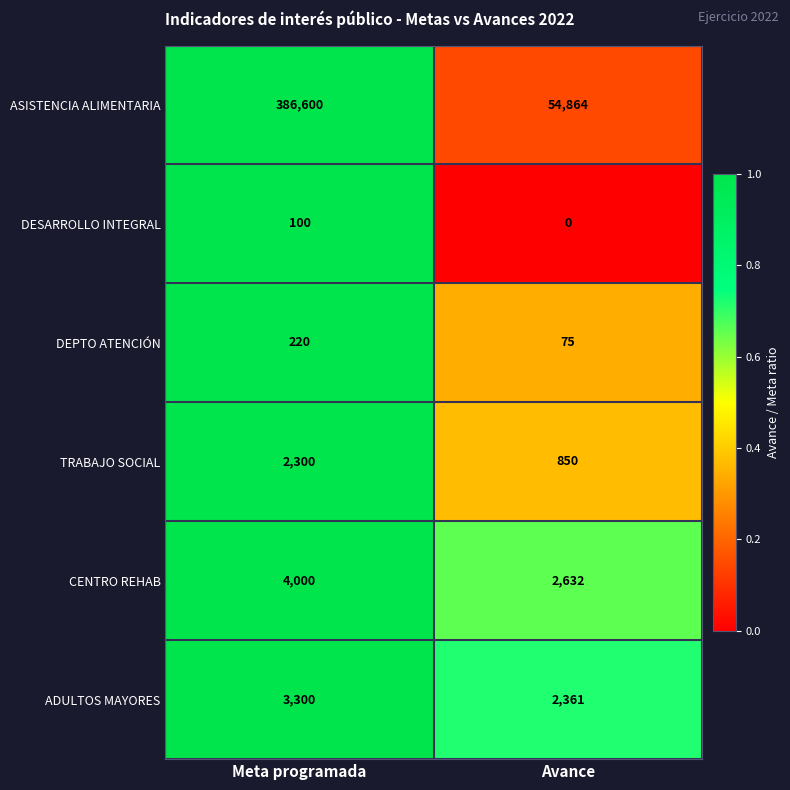

What is the approximate value of CENTRO REHAB at Avance, to the nearest 100?

2600